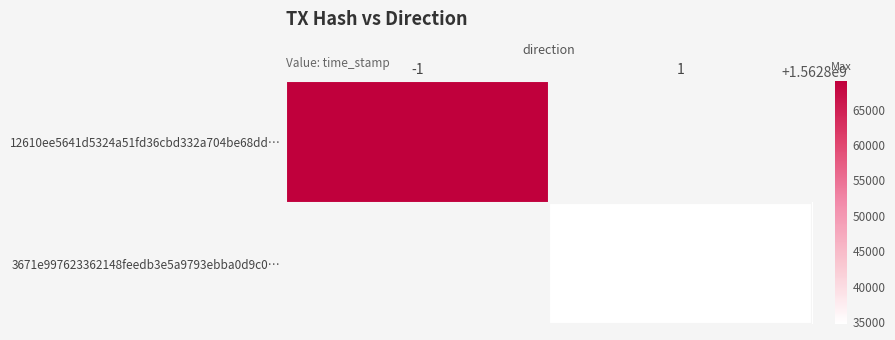

At how many categories does at least one series exceed 1562846187?

1